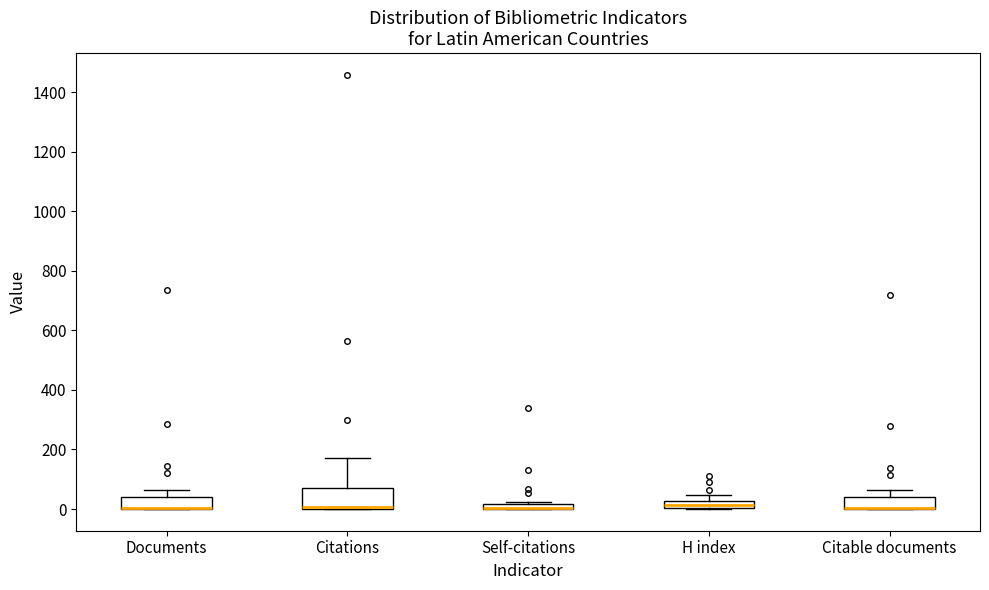

Which box is the tallest, from its lower edge to its upper edge?

Citations